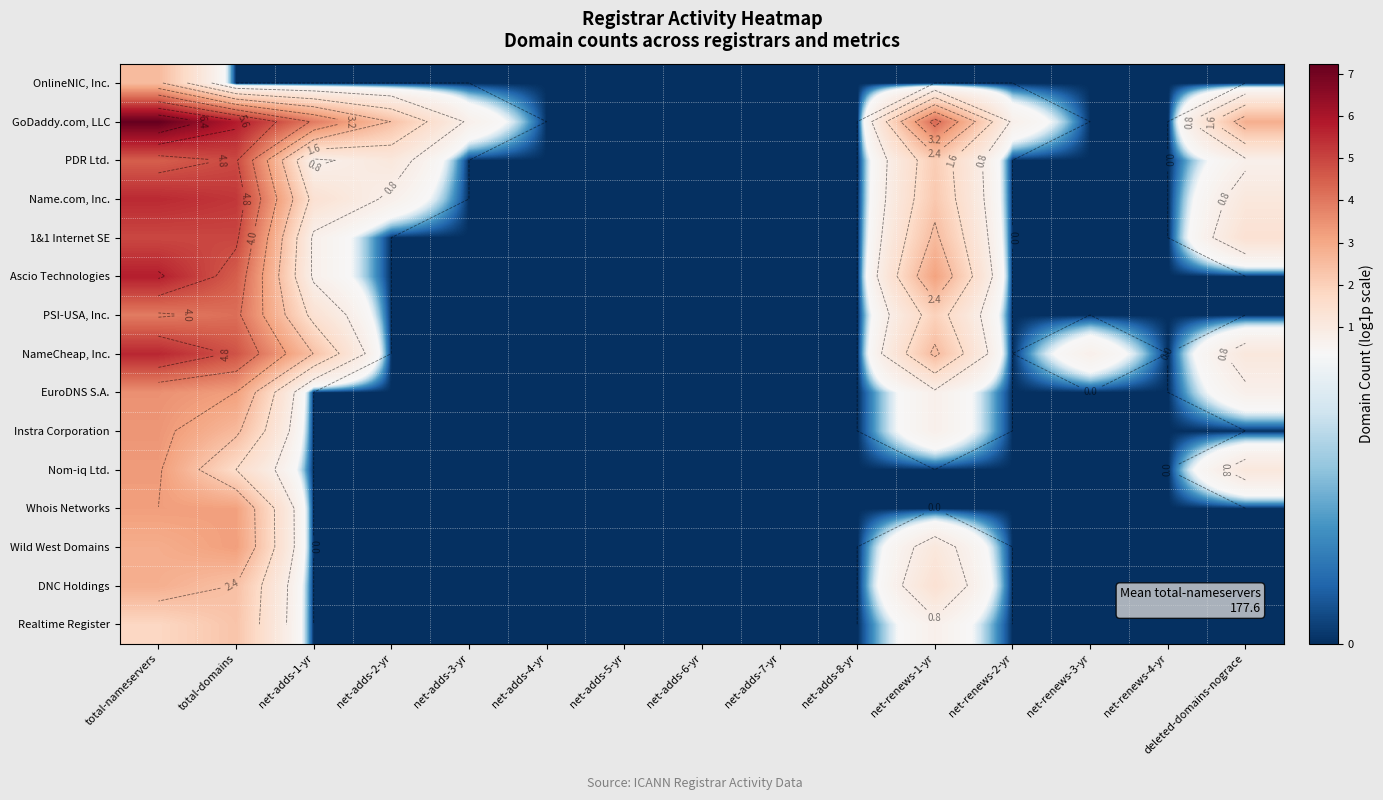

At which category is the sum across all series the highest?

total-nameservers